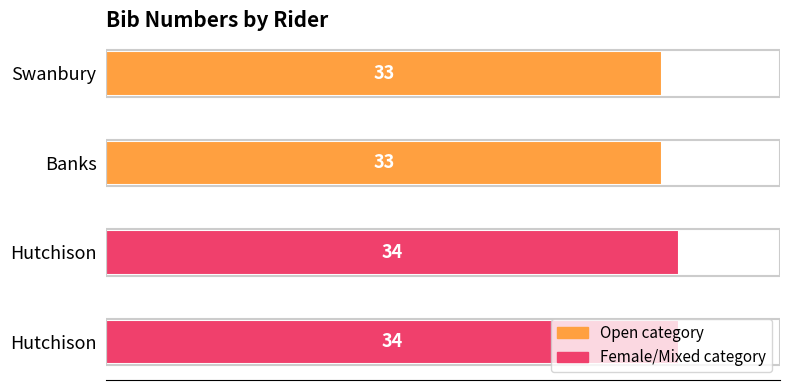

What is the difference between the maximum and minimum values?

1